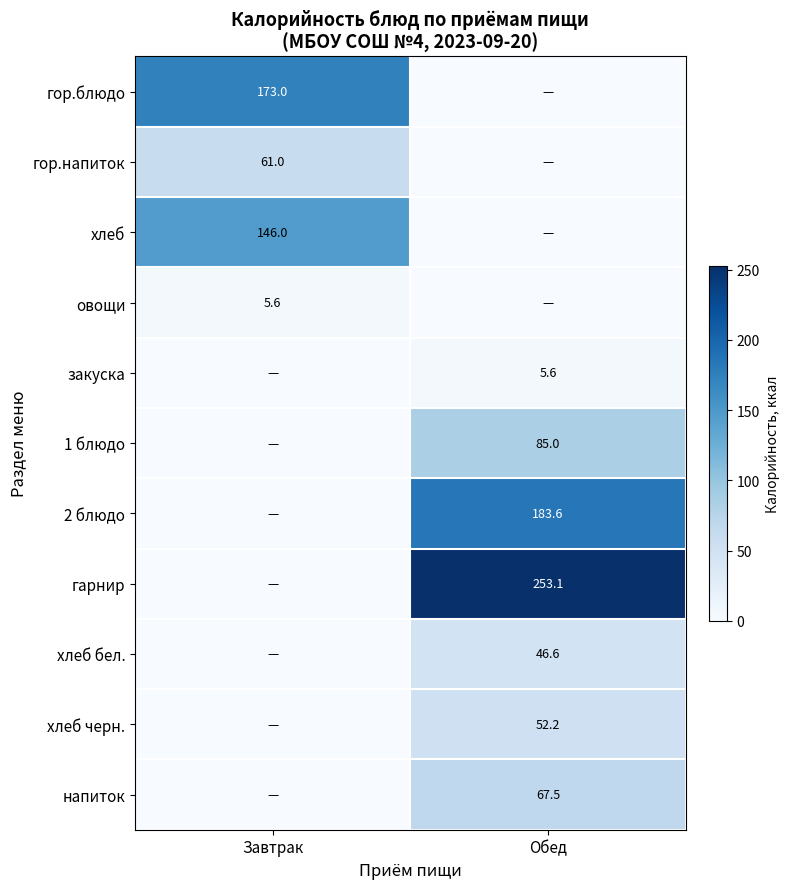

The 2 блюдо series shows 81.6 at Обед. True or false?

False